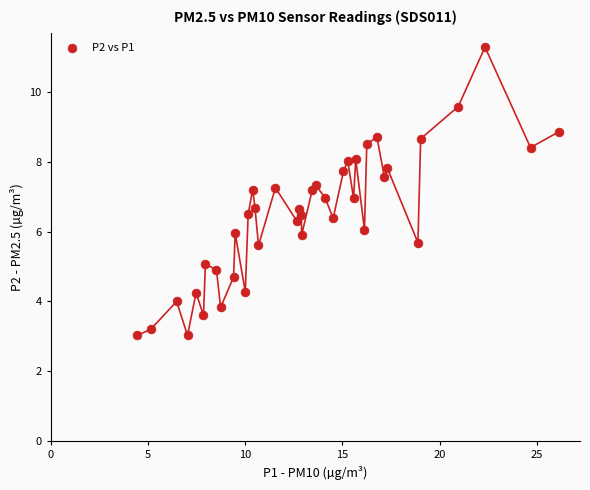

What is the range of X values (max minus min)?

21.7